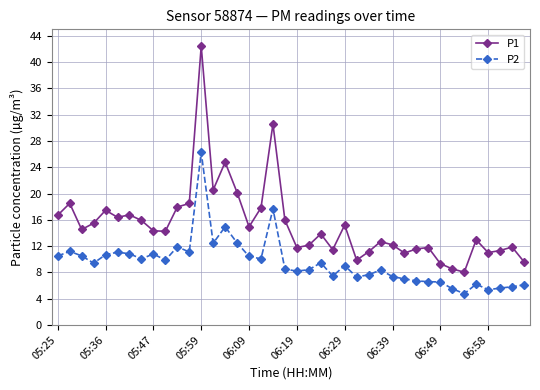

What is the difference between the maximum and minimum values in the P2 series?

21.5